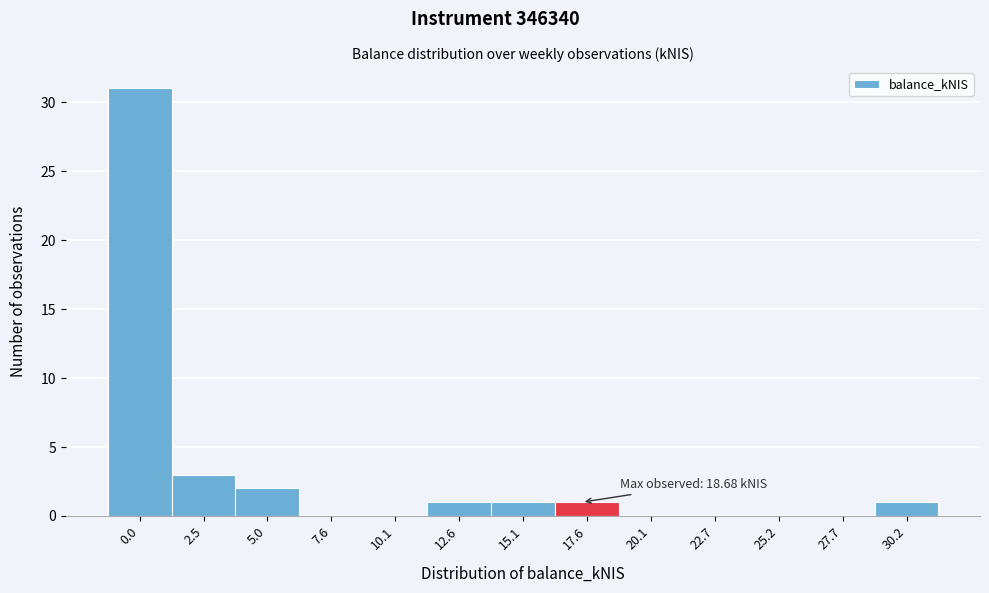

Reading left to right, extract all data points from this chart.

0.0=31	2.5=3	5.0=2	7.6=0	10.1=0	12.6=1	15.1=1	17.6=1	20.1=0	22.7=0	25.2=0	27.7=0	30.2=1